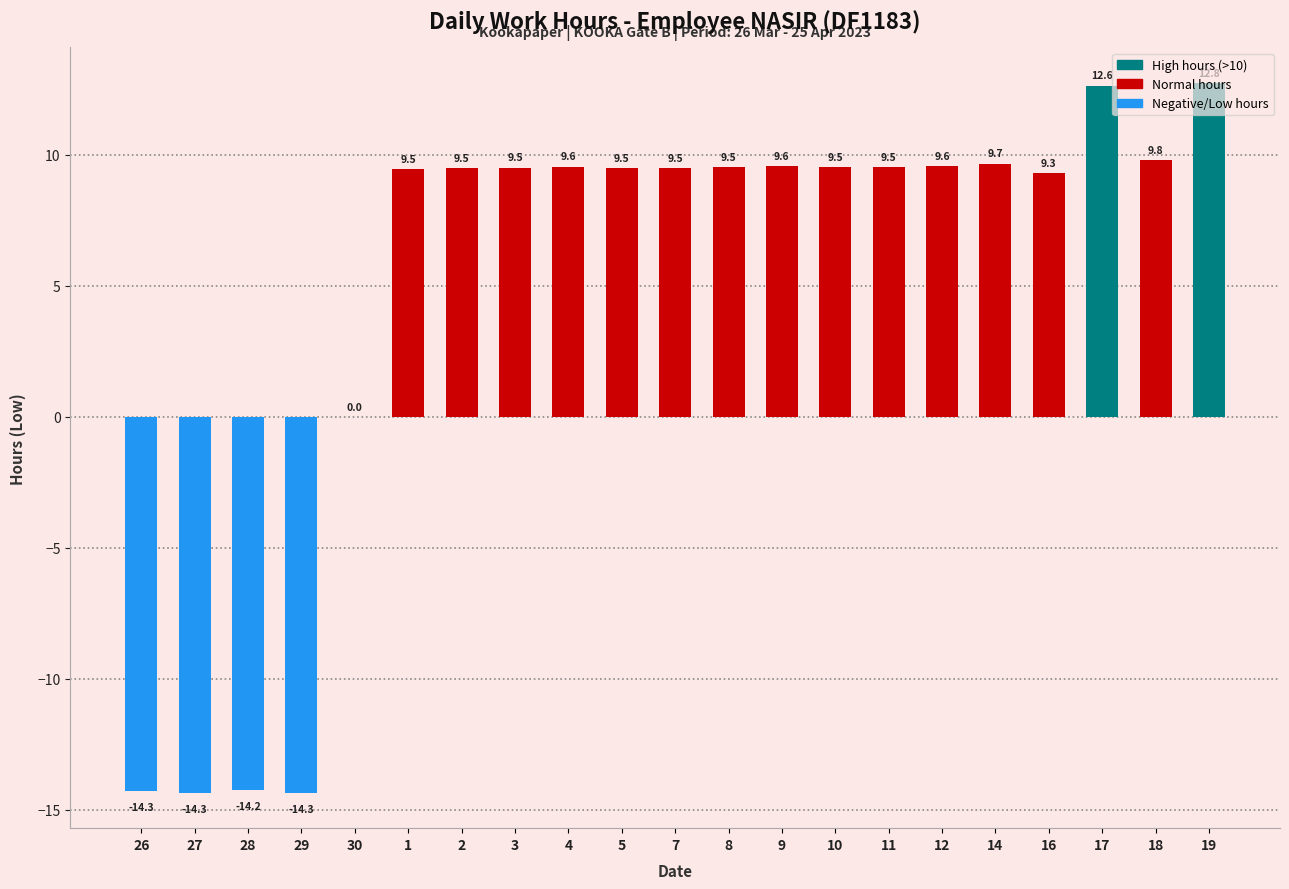

Which label corresponds to the largest value in the chart?

19